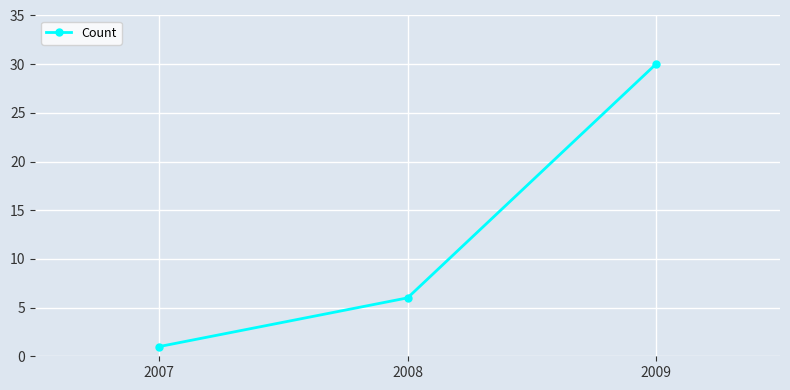

How many lines are shown in the chart?

1